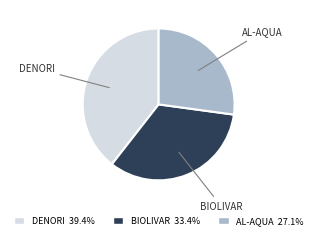

Is there a majority slice in this chart?

No